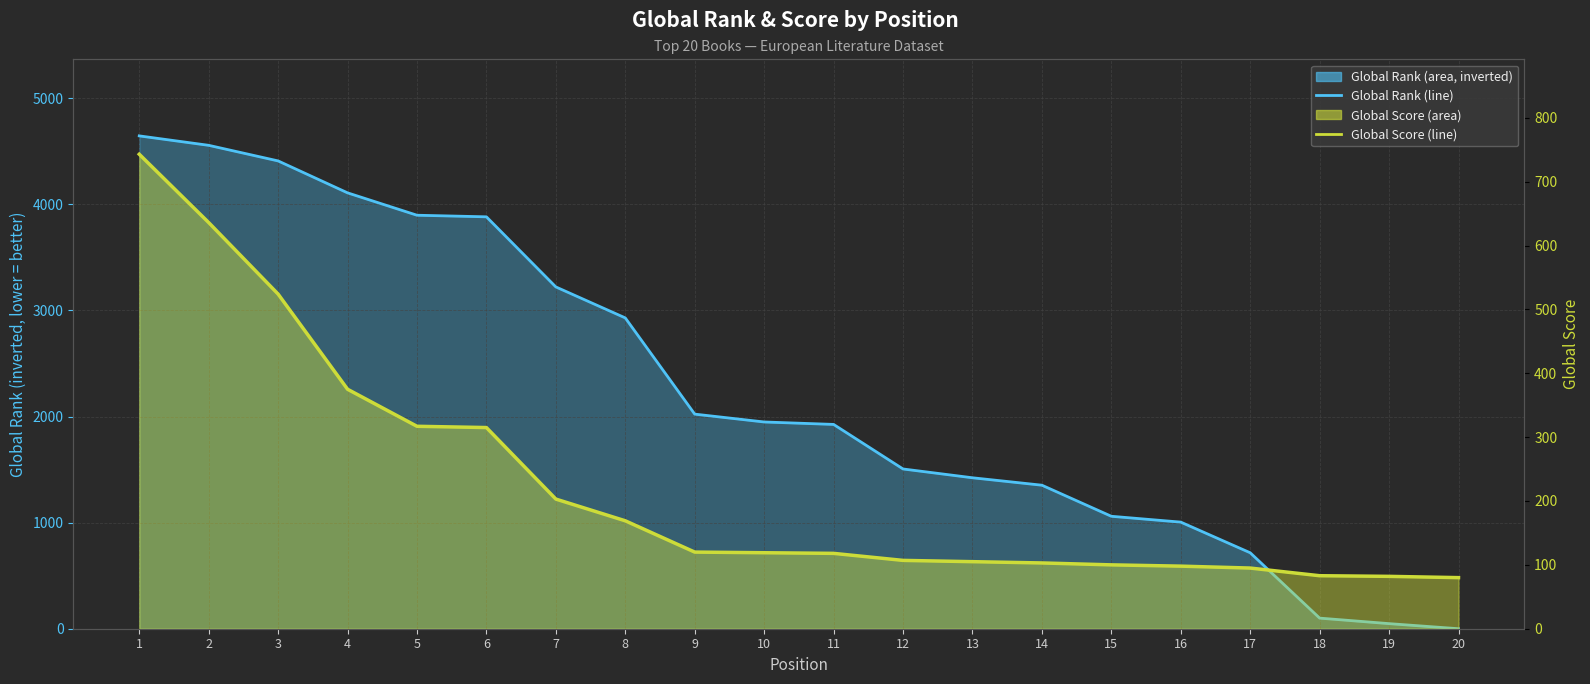

Which label corresponds to the largest value in the chart?

1